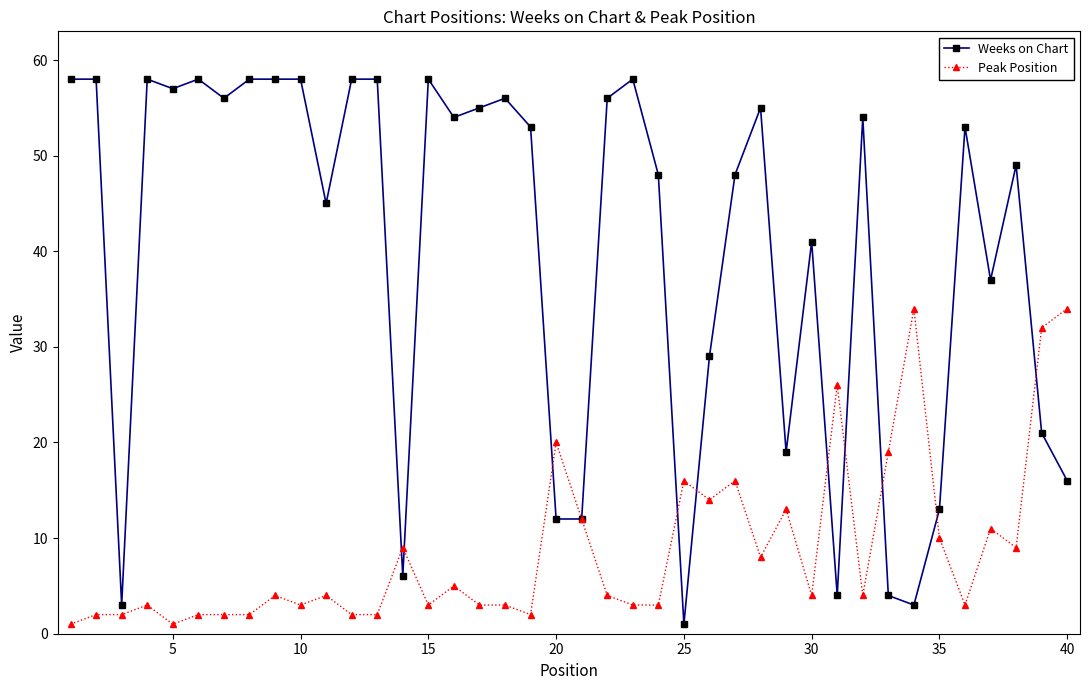

What is the average value of the Peak Position series?

9